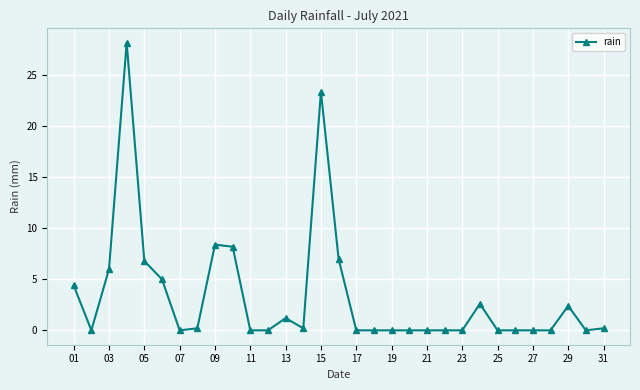

What is the sum of all values?

104.2